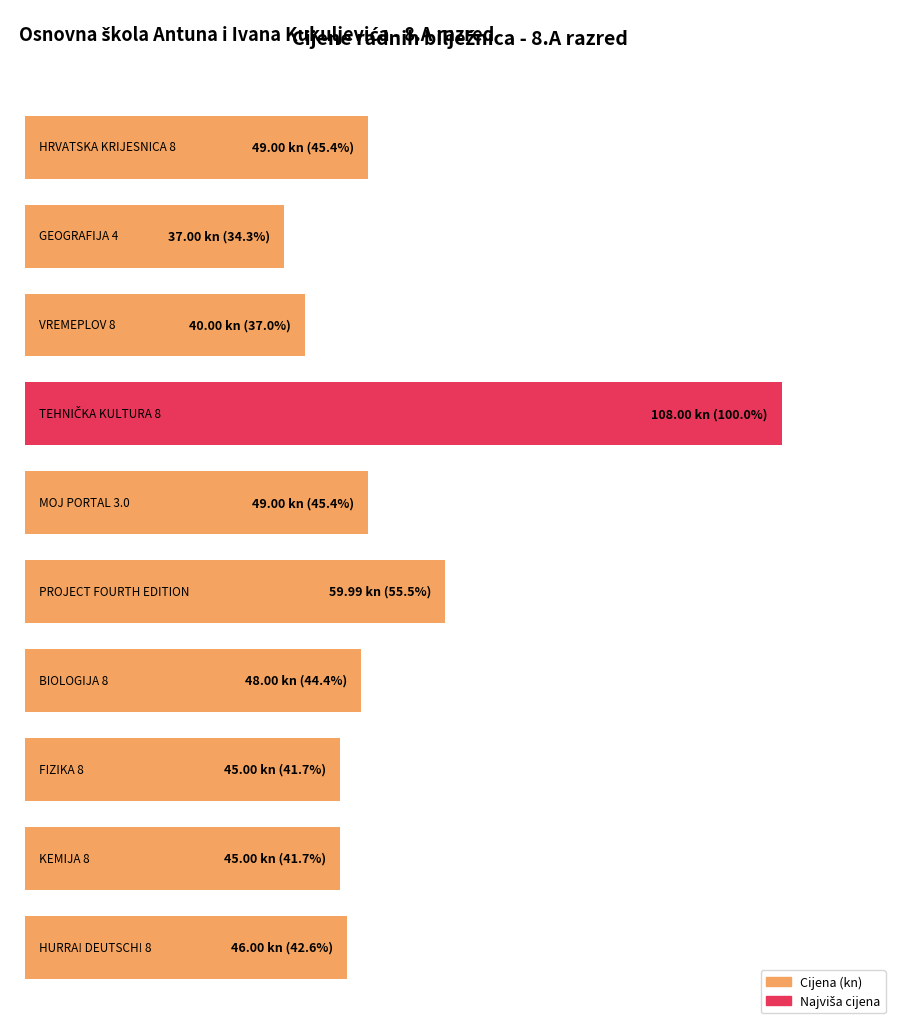

What is the label of the 1st bar from the right?

HURRA! DEUTSCH! 8